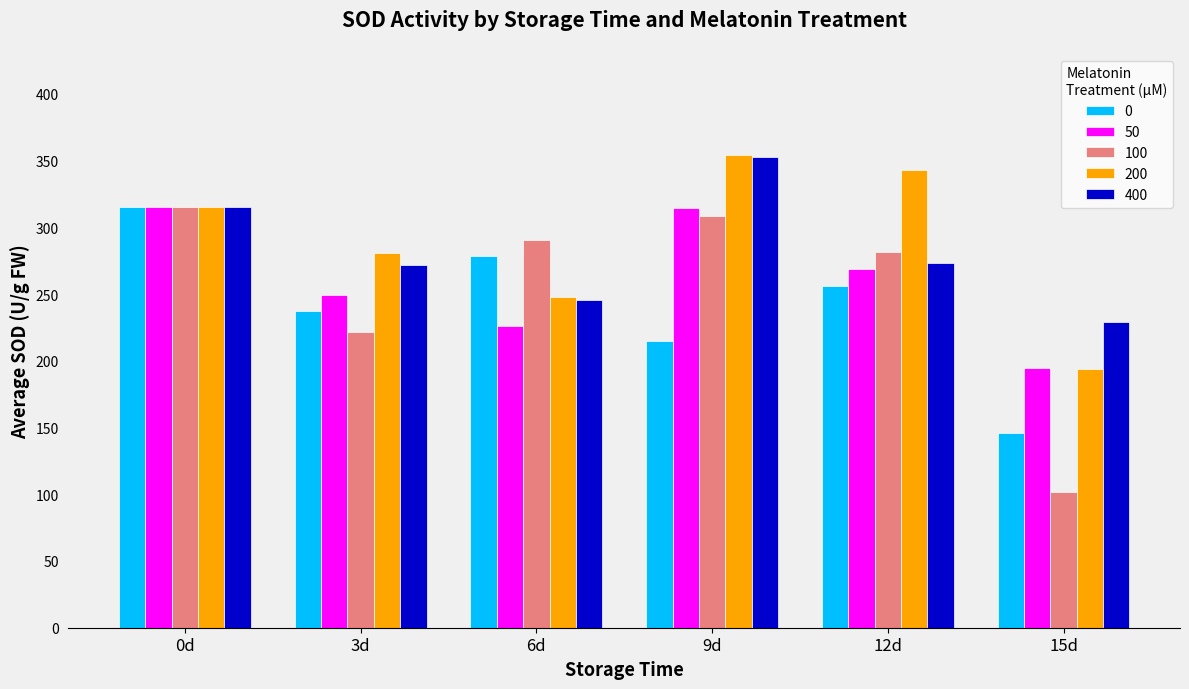

What are all the series names shown in the legend?

0, 50, 100, 200, 400